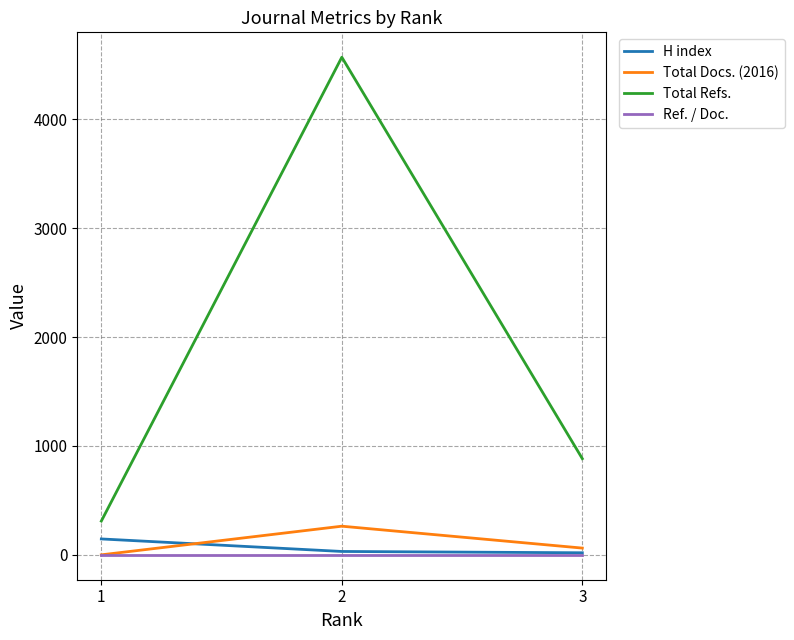

Where is Total Docs. (2016) nearest to the value 131?

3